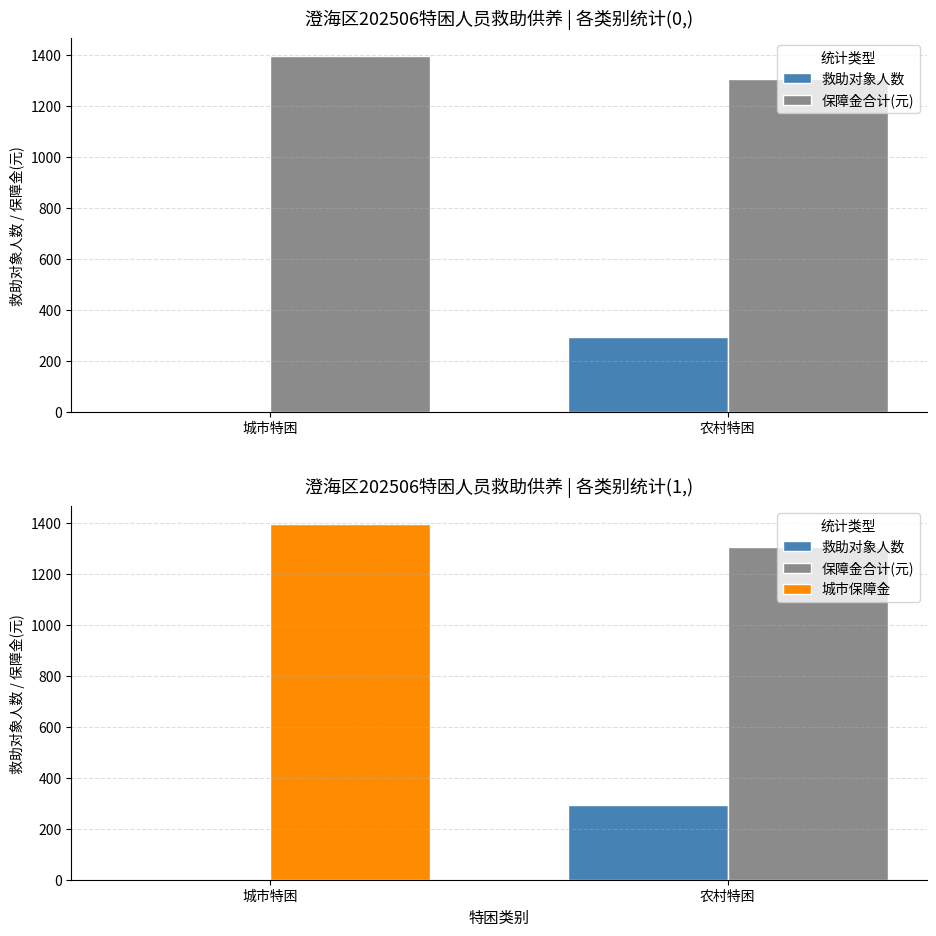

What value does the 保障金合计(元) series have at 农村特困, to the nearest 5?

1310